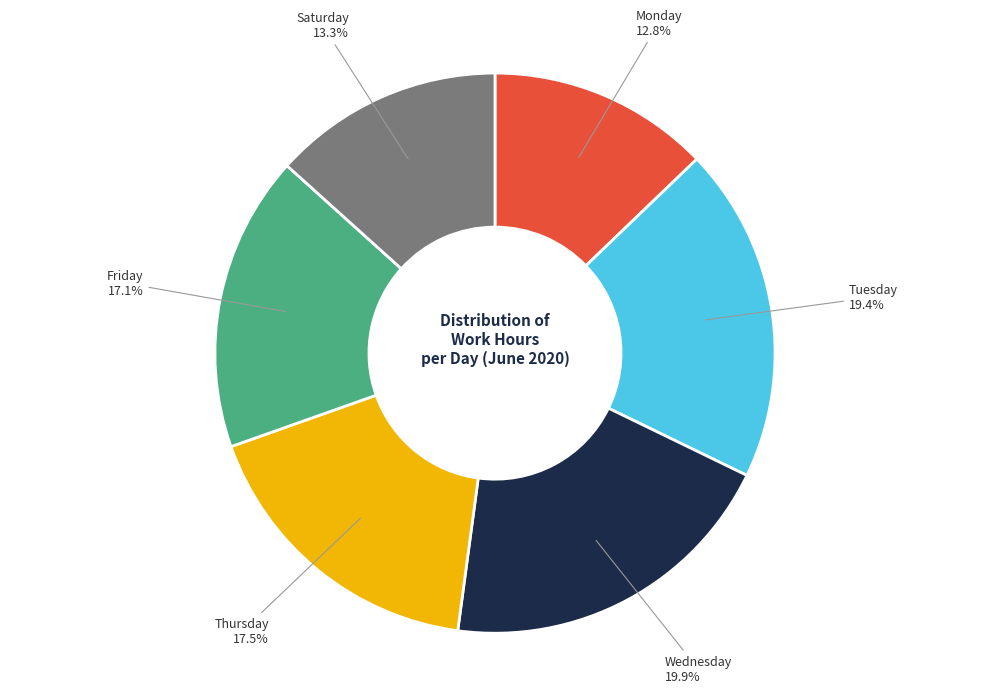

Is there a majority slice in this chart?

No